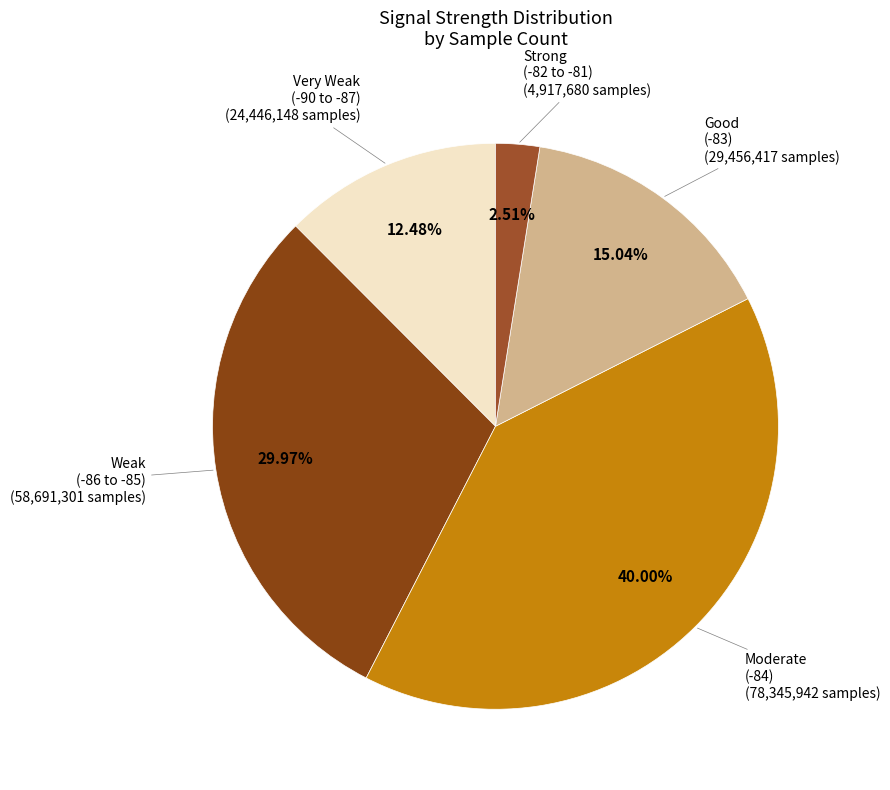

How many segments does this pie chart have?

5